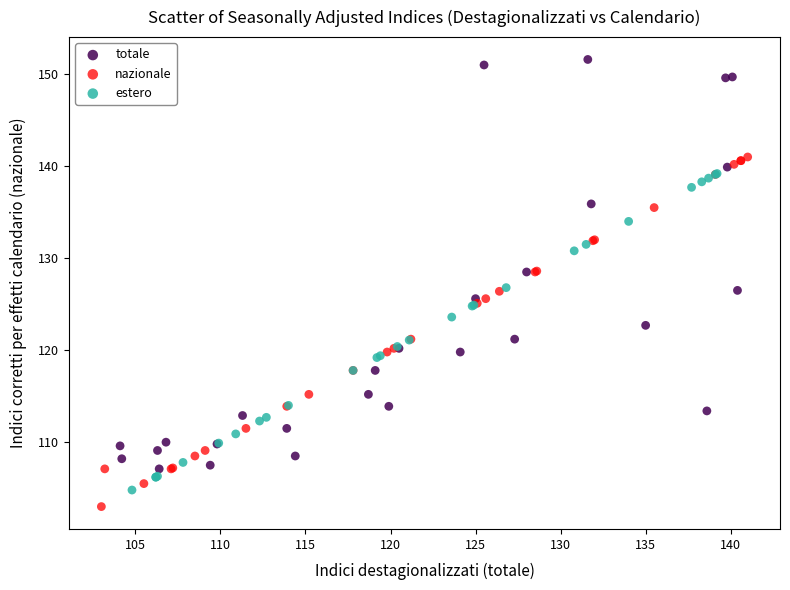

Which series reaches the maximum Y coordinate?

totale